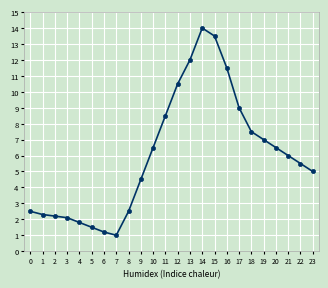

How many data points are less than 7?

12